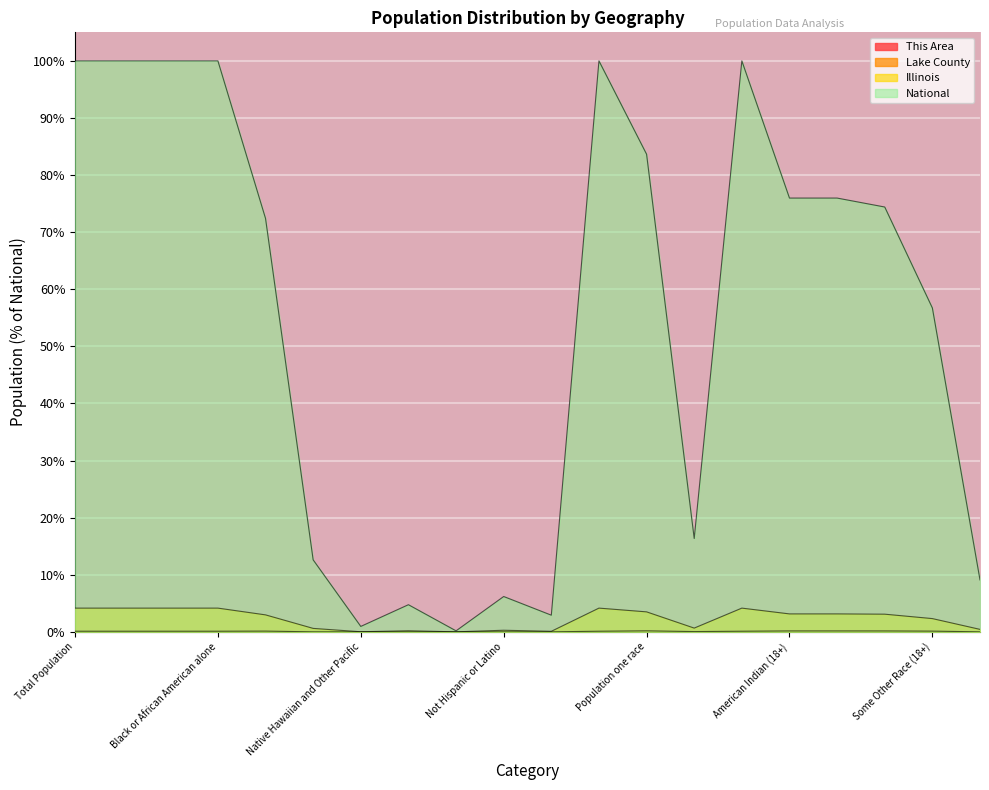

Where is the first local minimum for This Area?

White alone